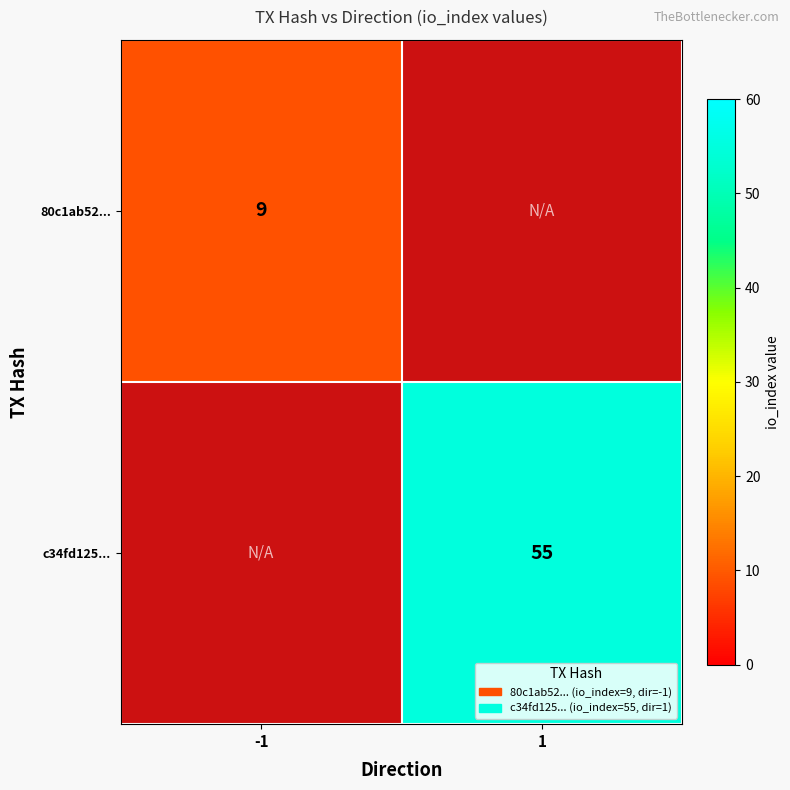

Is it true that c34fd125... equals 55 at 1?

True